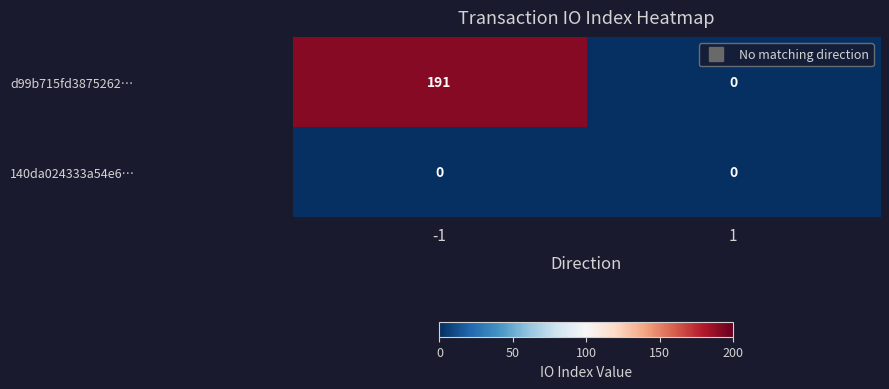

How many values in the d99b715fd3875262… series are below 191?

1